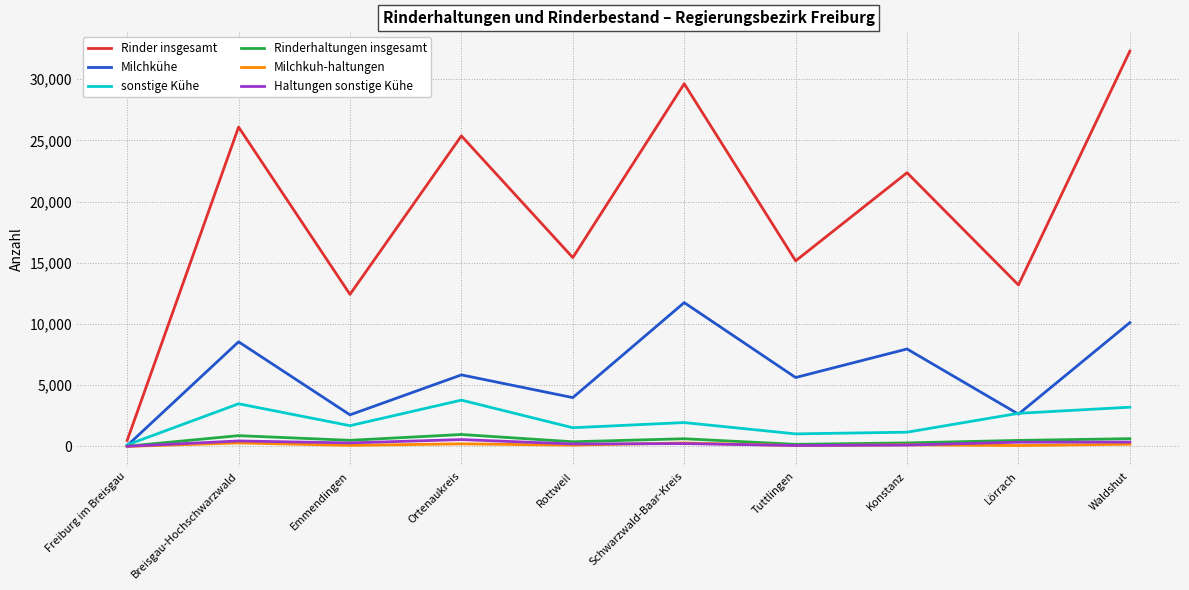

Does the chart have visible grid lines?

Yes